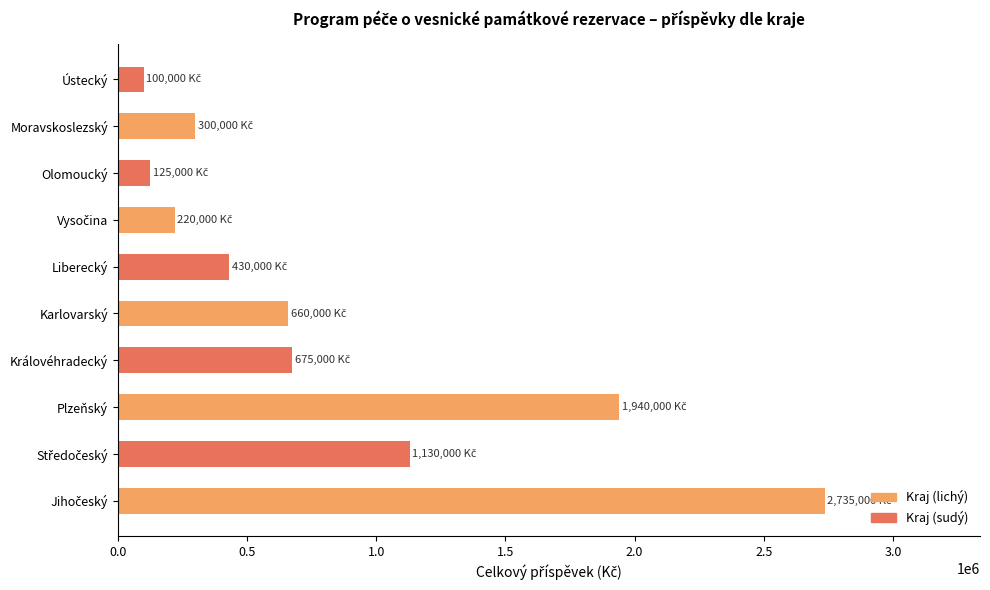

What is the average value?

831500